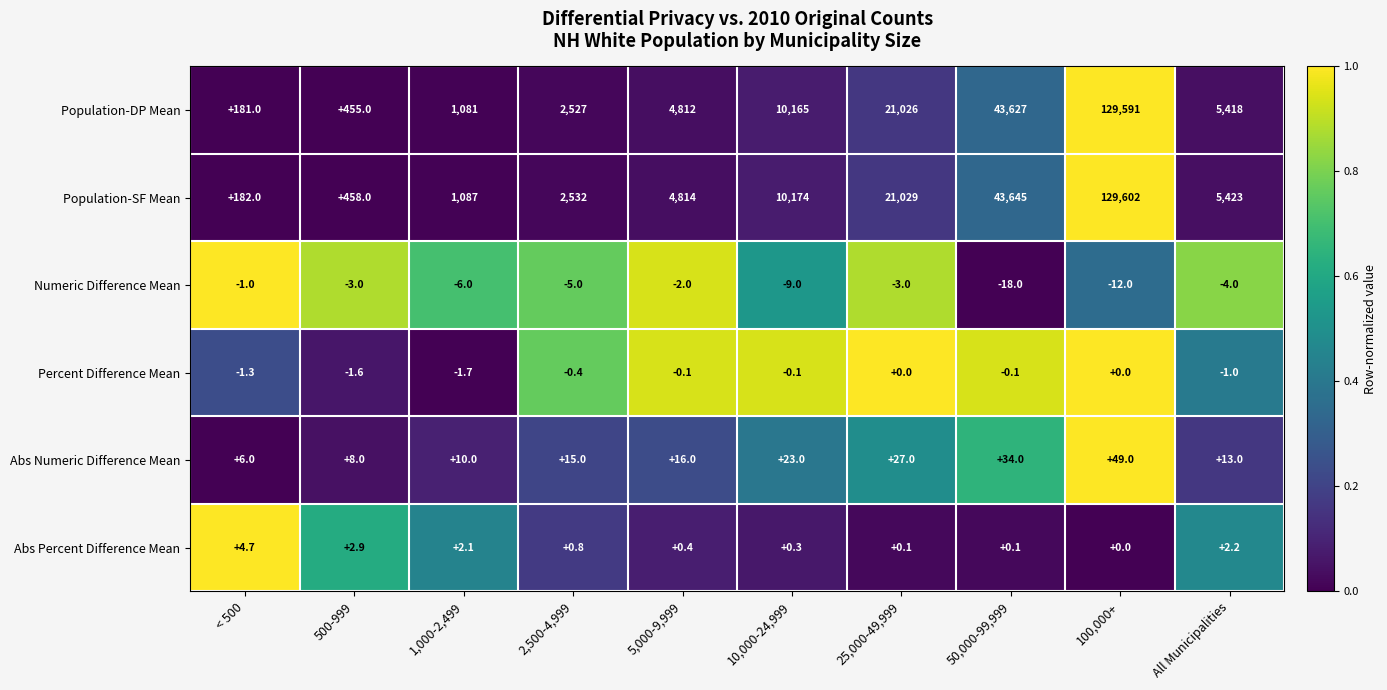

At 500-999, list the series in order from smallest to largest.

Numeric Difference Mean, Percent Difference Mean, Abs Percent Difference Mean, Abs Numeric Difference Mean, Population-DP Mean, Population-SF Mean